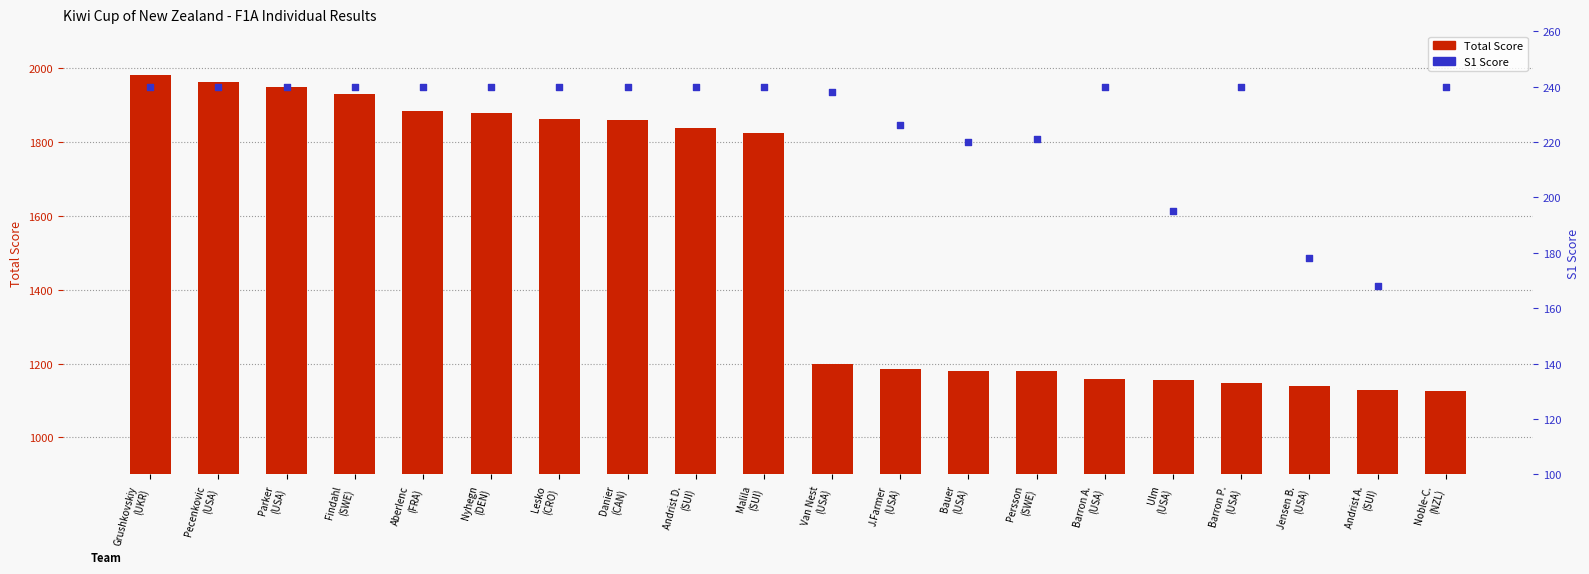

What is the total value across all series at Van Nest
(USA)?

1436